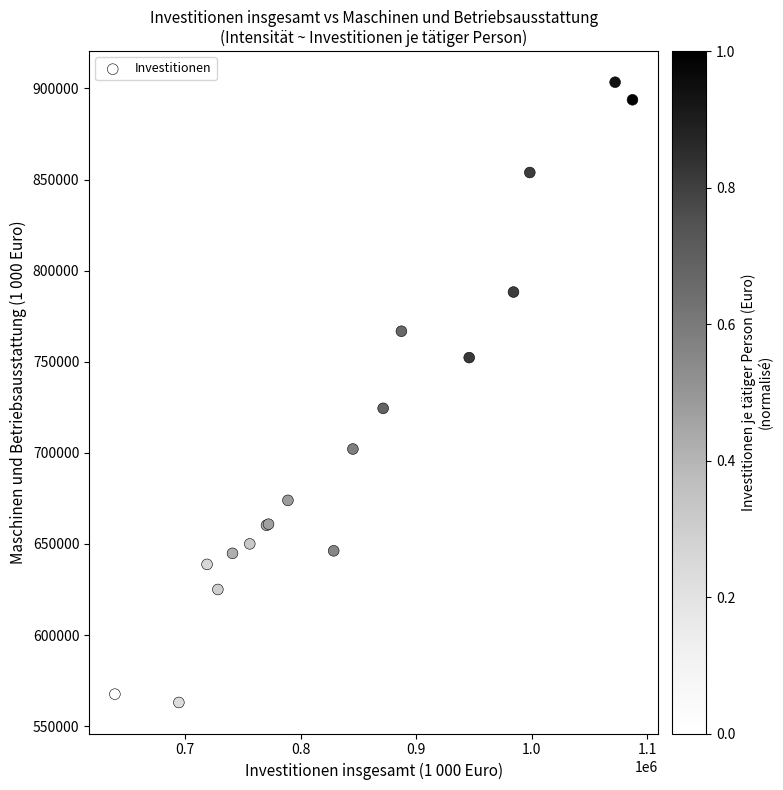

What Y value in the scatter plot is closest to 733207?

724438.0